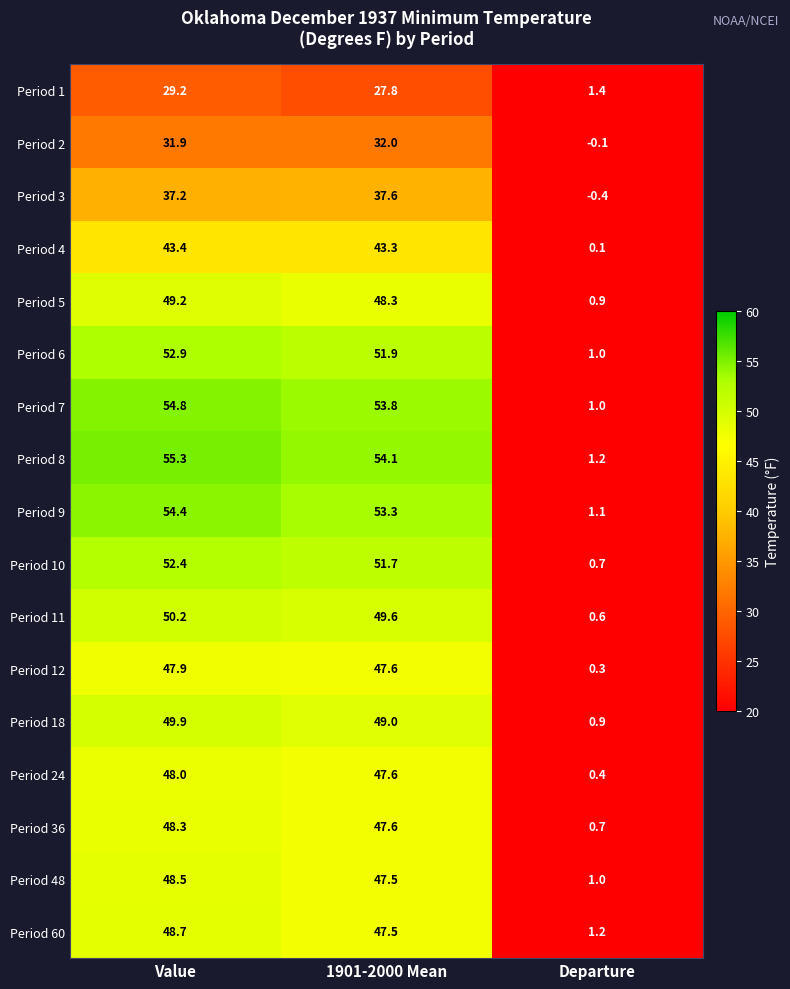

How many values in the Period 12 series exceed 47?

2